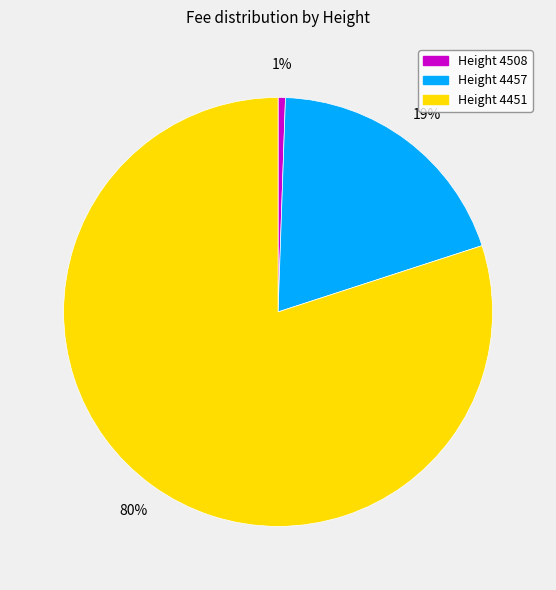

To the nearest percent, what portion does Height 4451 represent?

80%